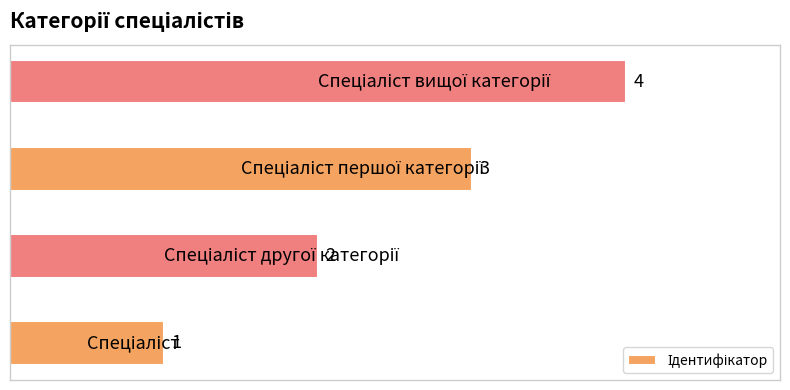

How many values are between 2 and 4?

3